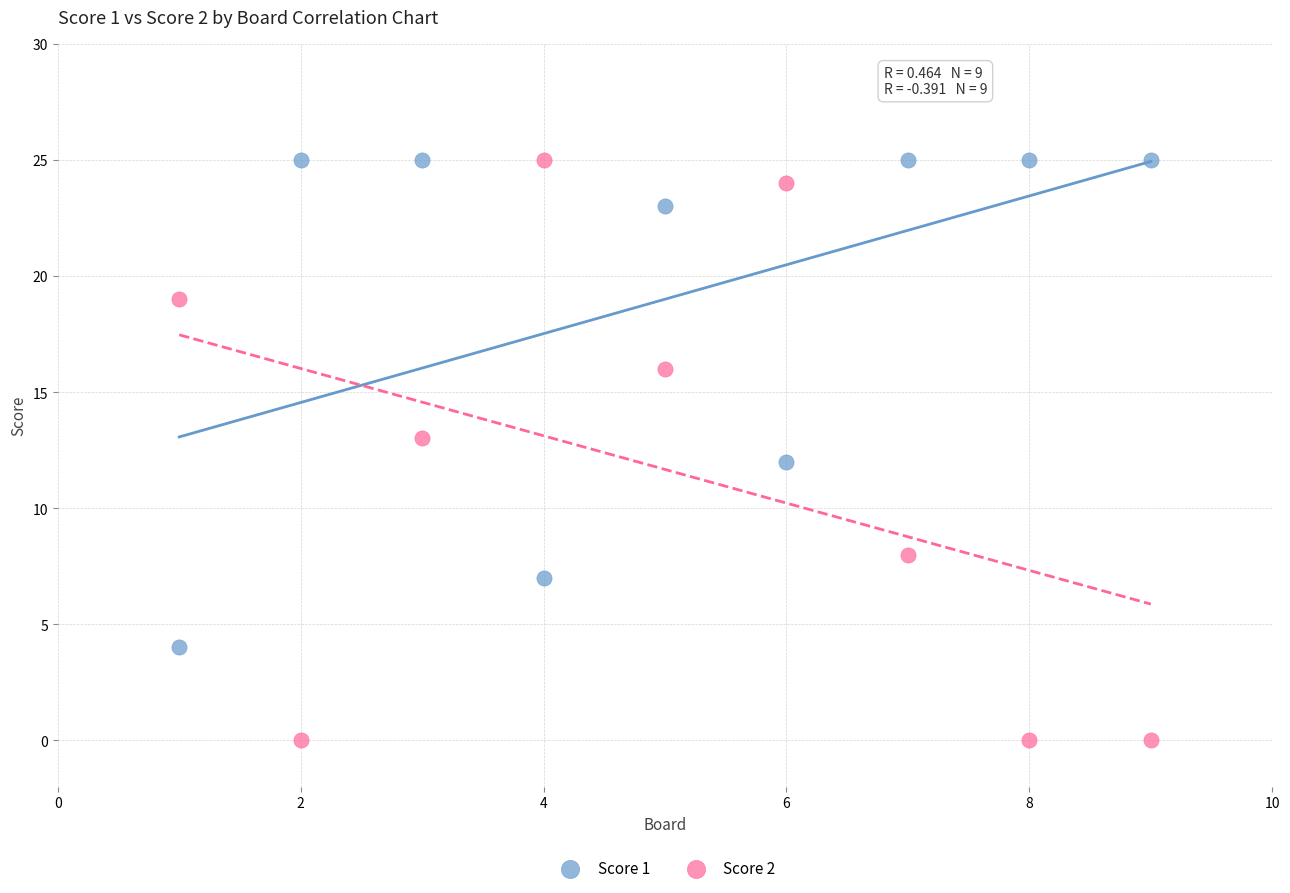

Which series has the widest spread of Y values?

Score 2